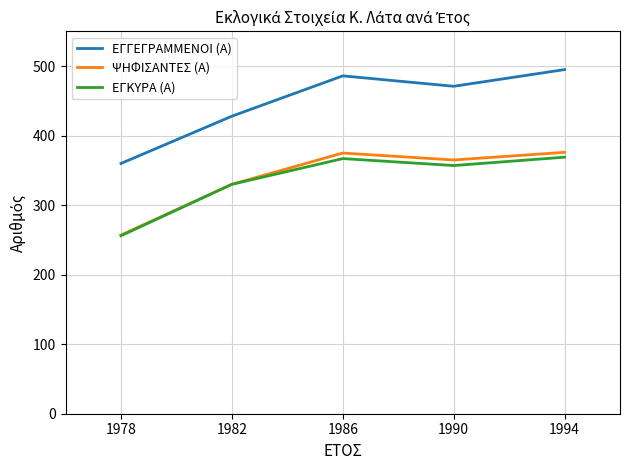

List the labels in order of ΕΓΓΕΓΡΑΜΜΕΝΟΙ (Α) value, largest first.

1994, 1986, 1990, 1982, 1978